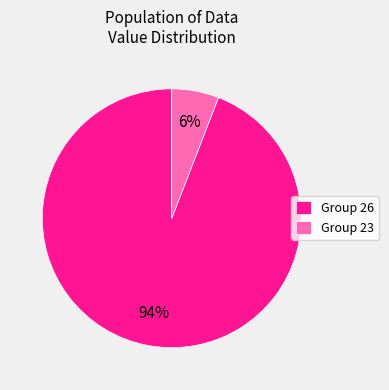

Does any single category account for the majority?

Yes